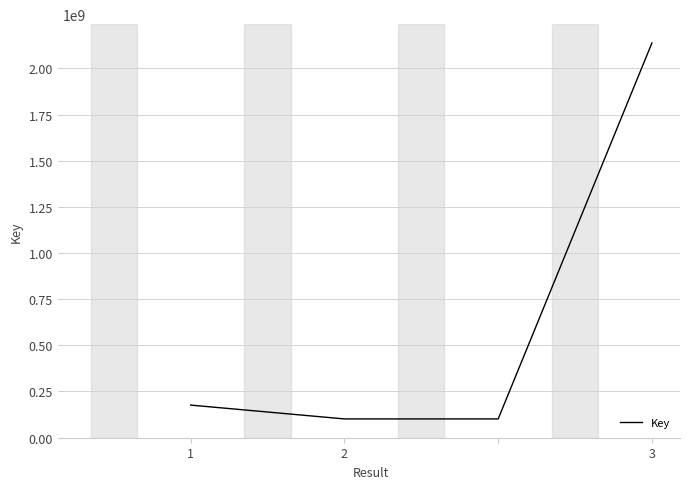

What is the smallest value displayed?

100666918